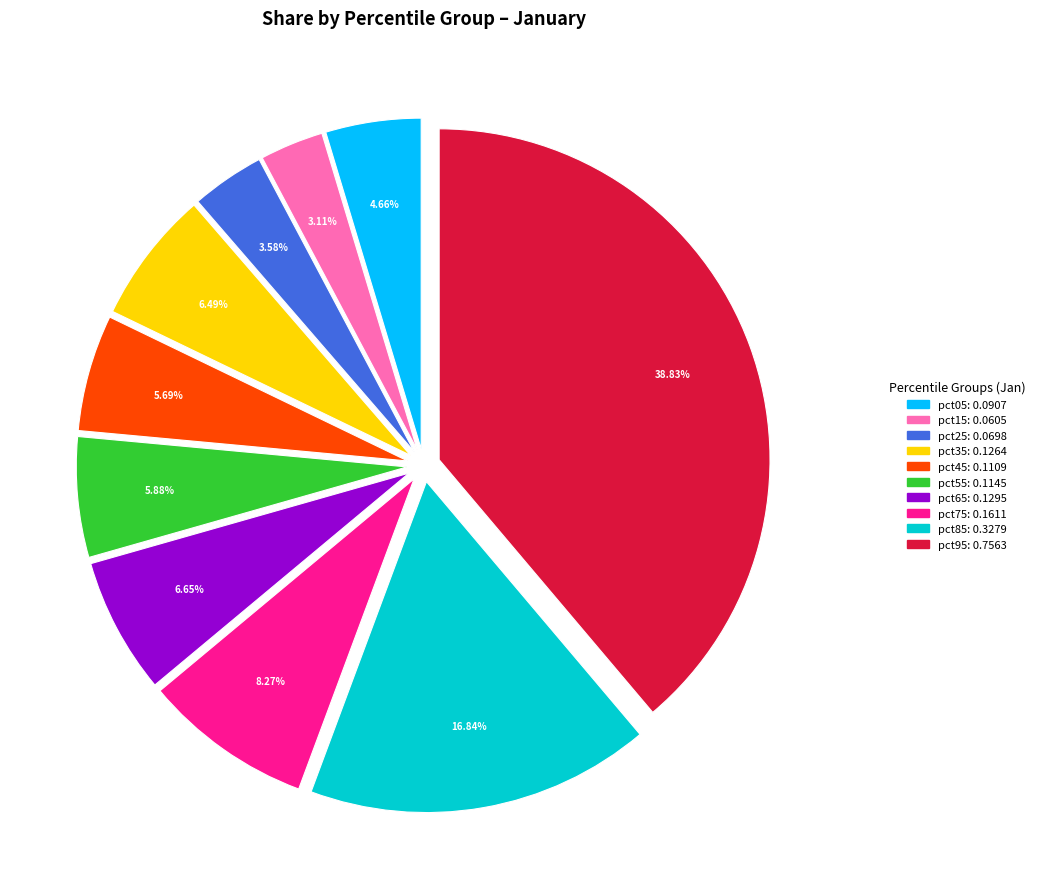

Which has a higher value, pct35 or pct45?

pct35